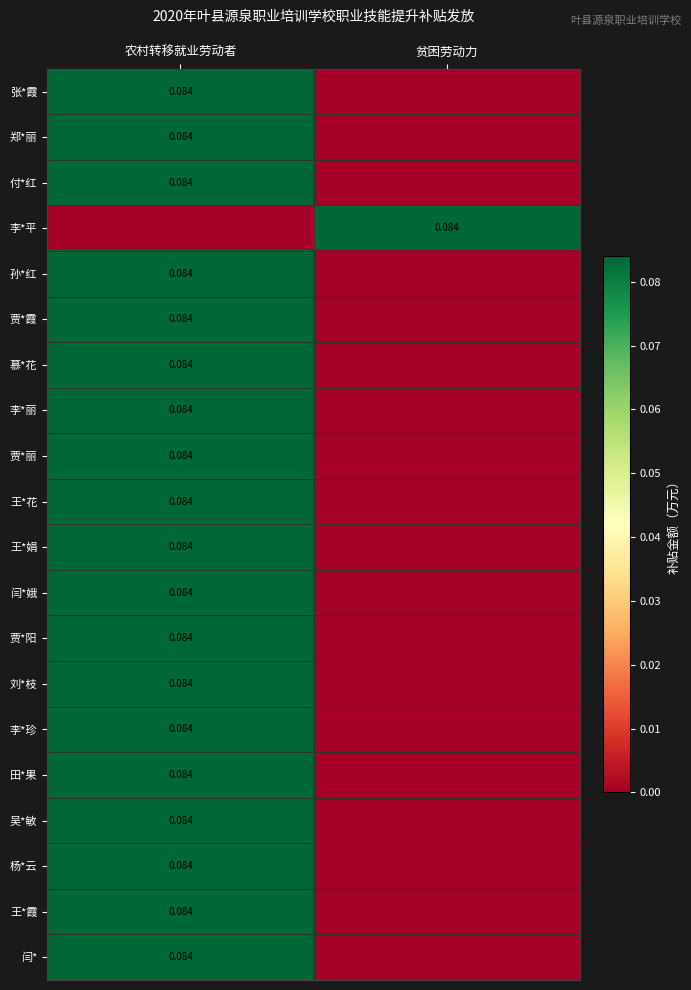

List the labels in order of 贾*丽 value, smallest first.

贫困劳动力, 农村转移就业劳动者